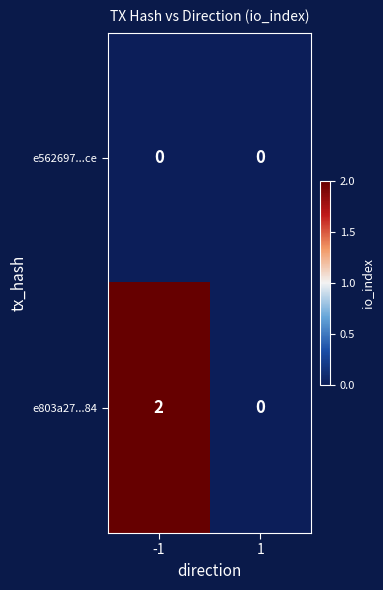

List the series in order of their peak value, lowest first.

e562697...ce, e803a27...84